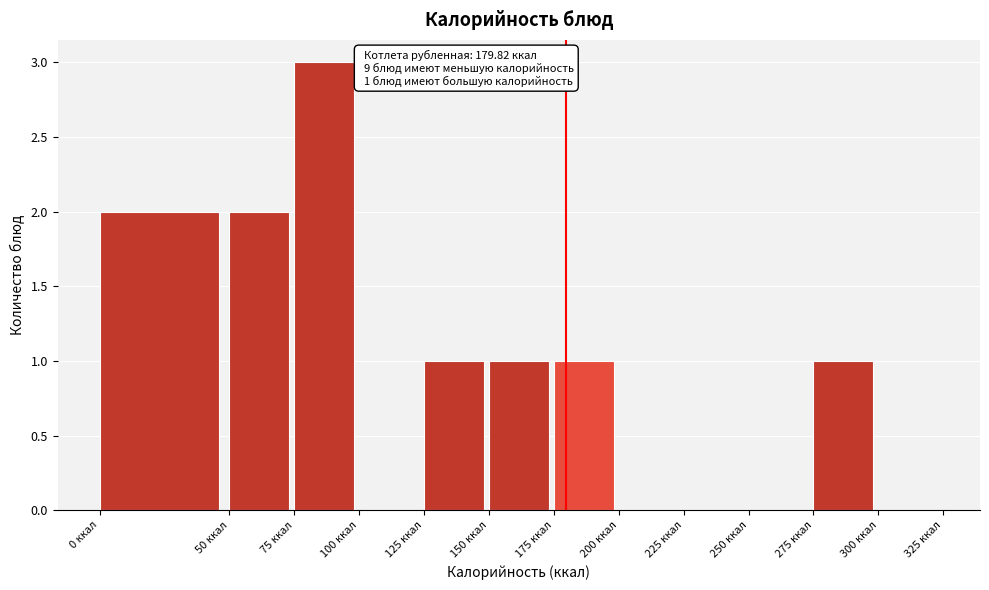

Which range on the x-axis has the tallest bar?

75 to 100